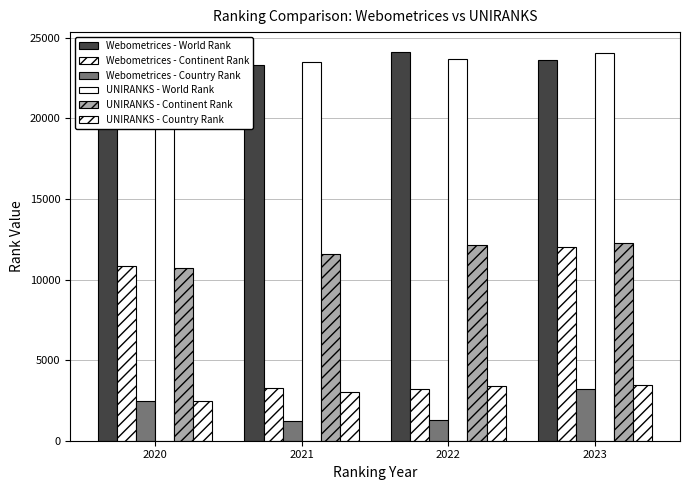

Between 2022 and 2023, which is larger?

2022